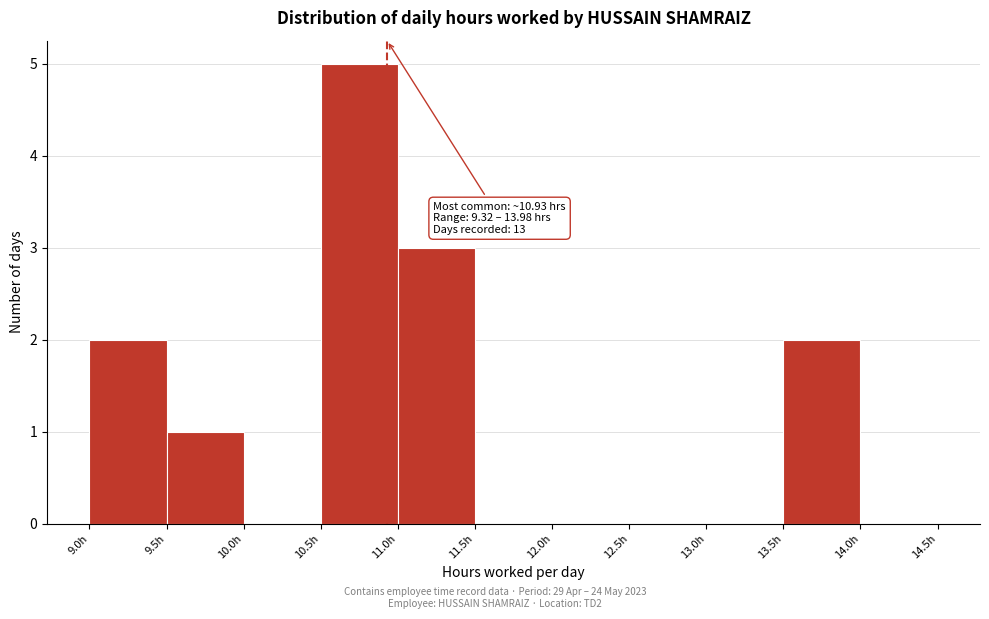

Which range on the x-axis has the tallest bar?

10.5 to 11.0